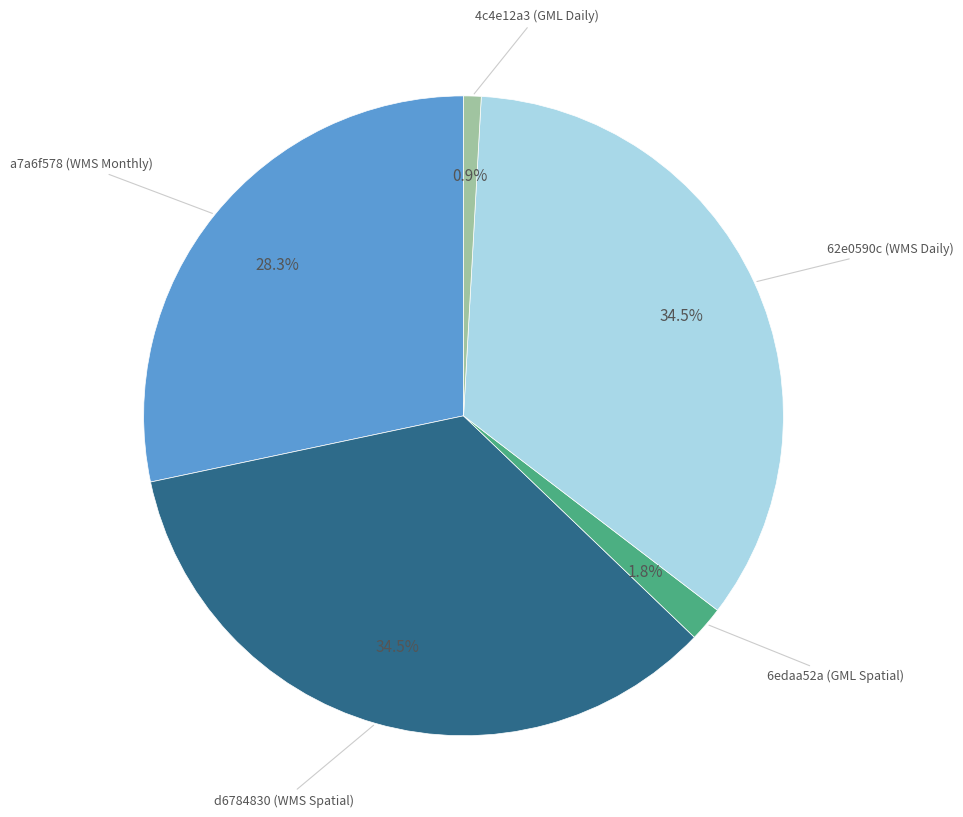

Does any single category account for the majority?

No